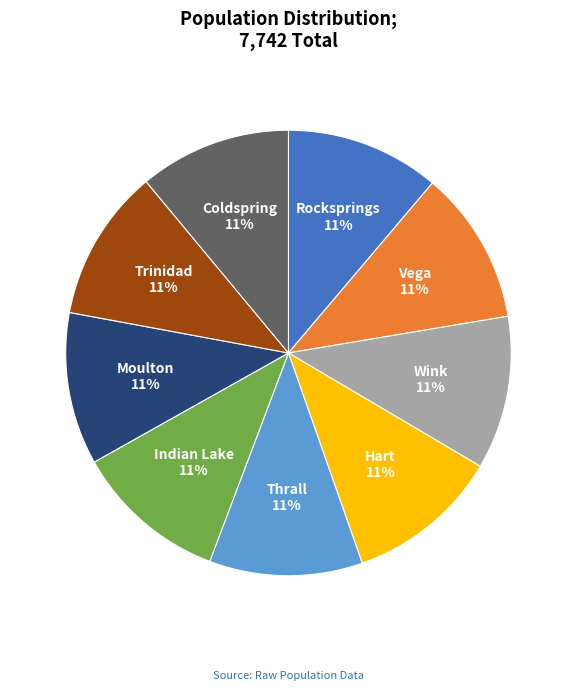

What is the ratio of the value at Trinidad to the value at Indian Lake?

1.0